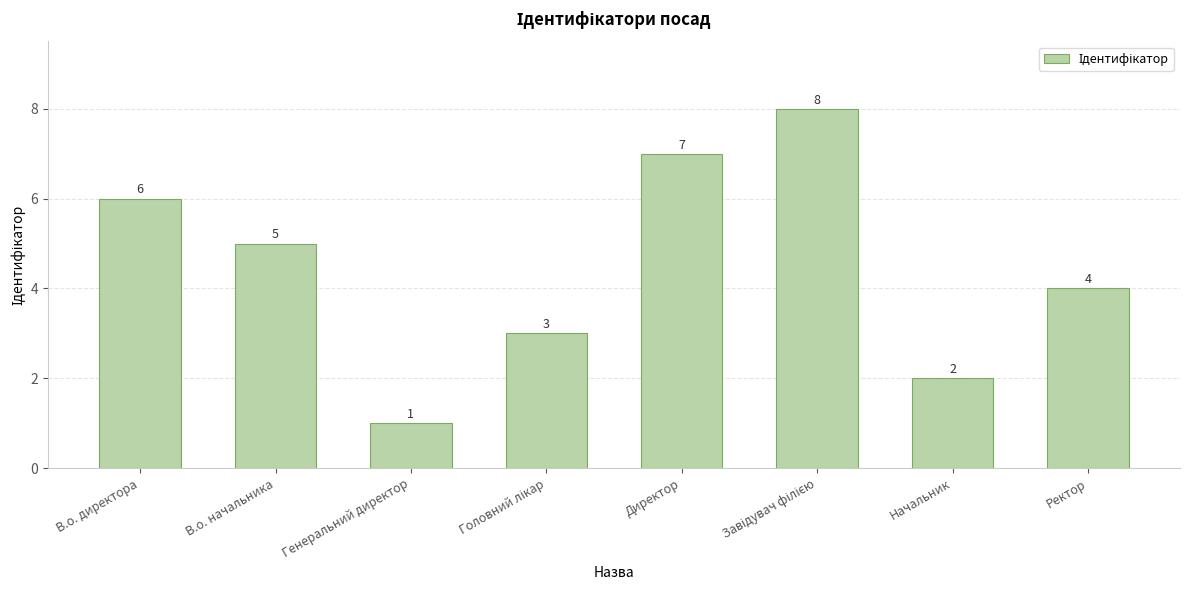

The chart shows a value of 4 at Ректор. True or false?

True